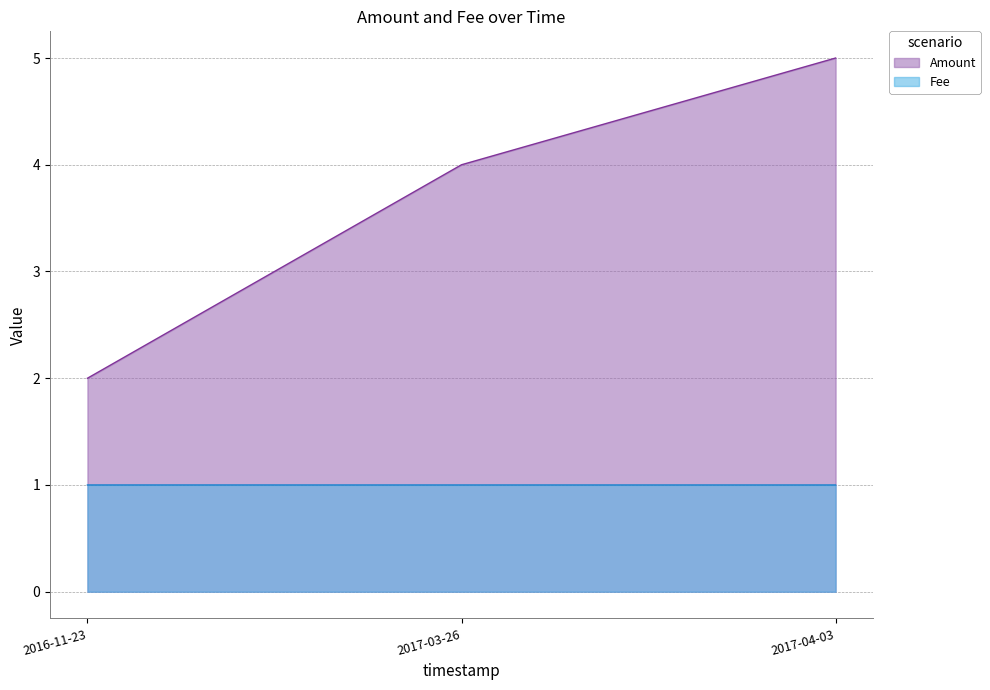

How many series are shown in this chart?

2